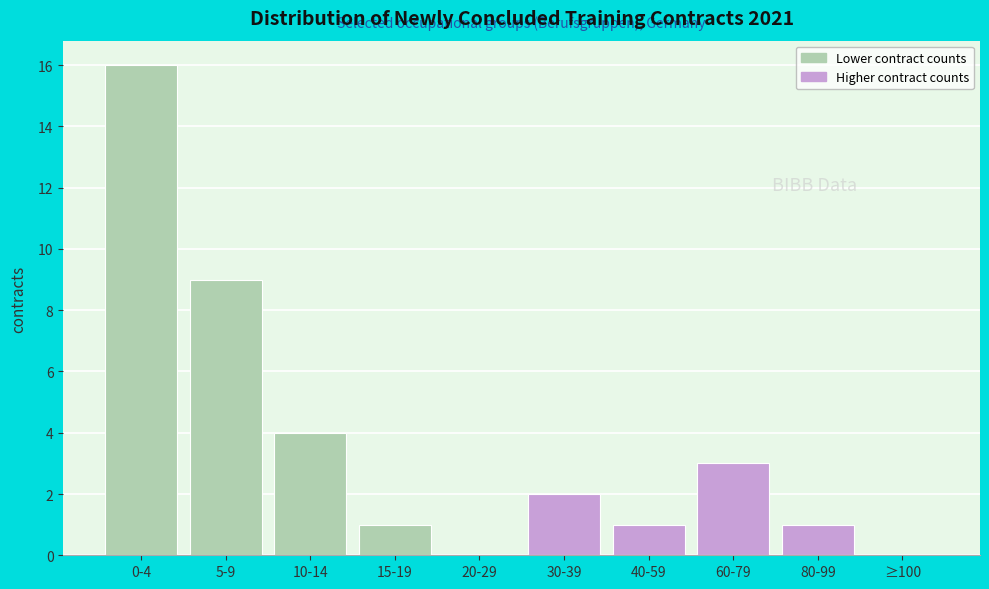

Reading left to right, what are all the values shown in this chart?

0-4=16	5-9=9	10-14=4	15-19=1	20-29=0	30-39=2	40-59=1	60-79=3	80-99=1	≥100=0